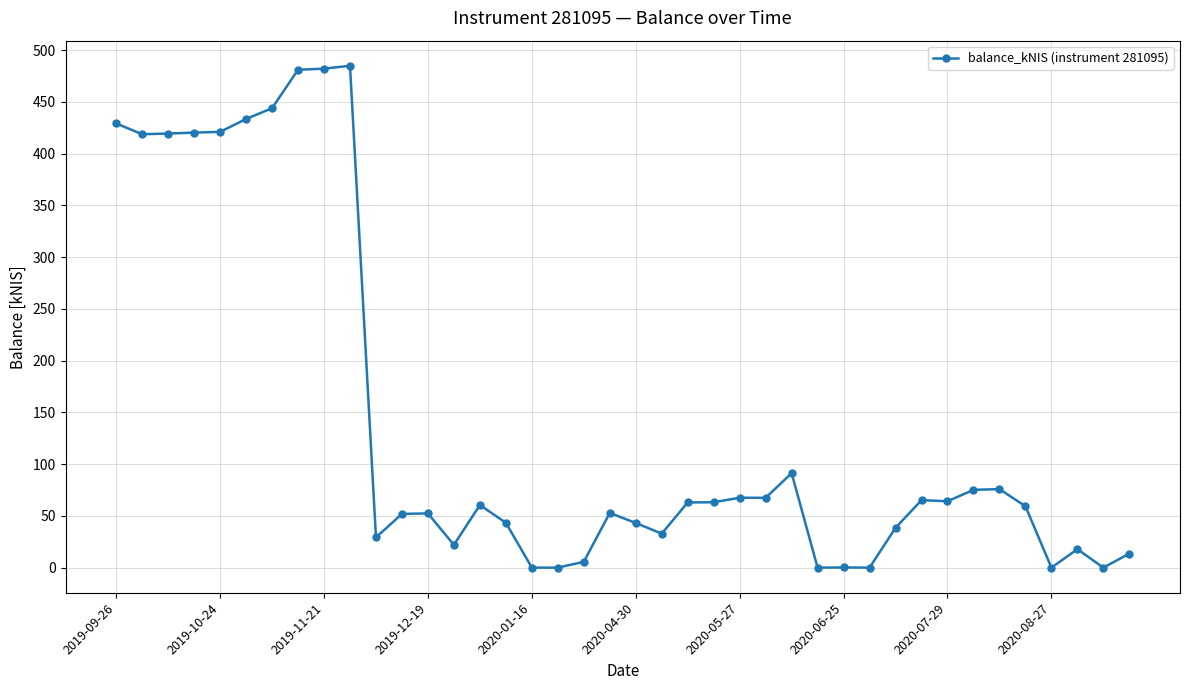

What is the value of the 25th point from the left?

67.6